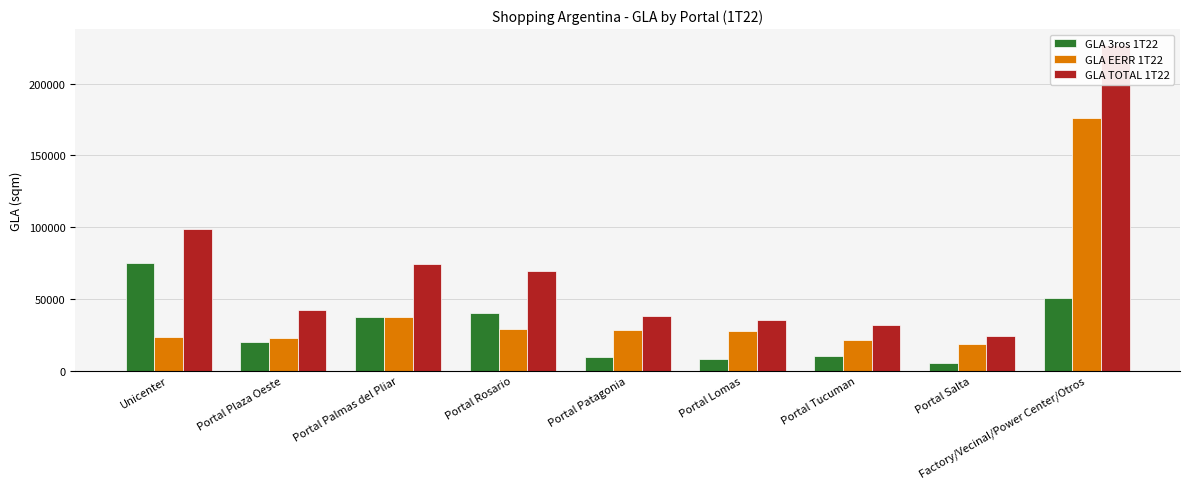

Which has a higher value, Portal Lomas or Portal Palmas del Pliar?

Portal Palmas del Pliar